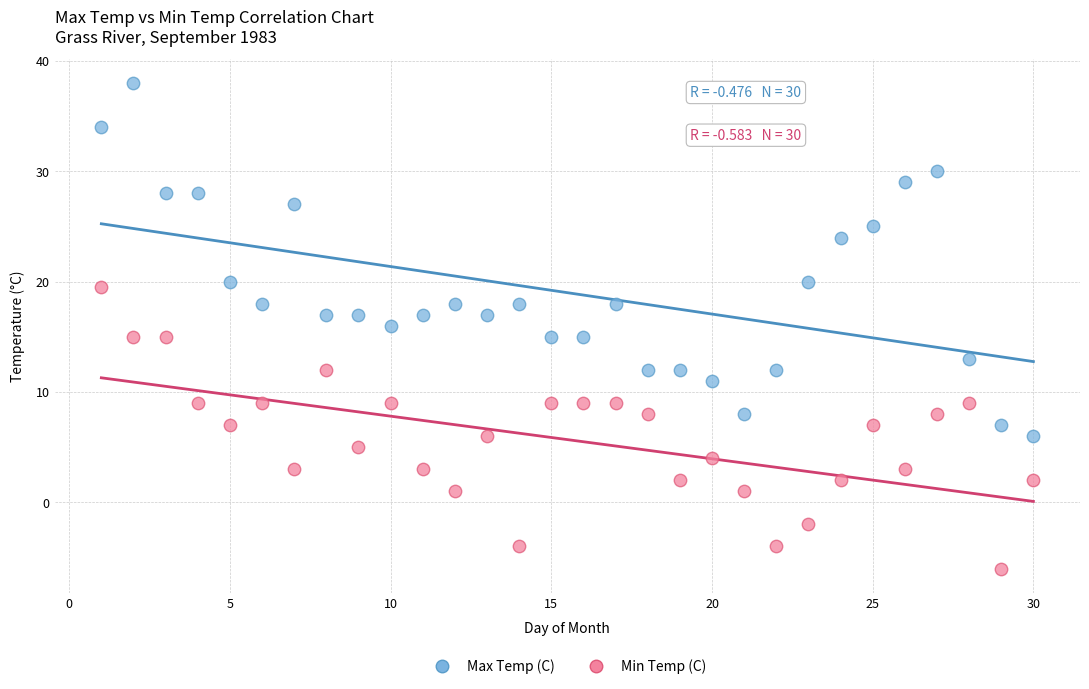

What are all the series names shown in the legend?

Max Temp (C), Min Temp (C)